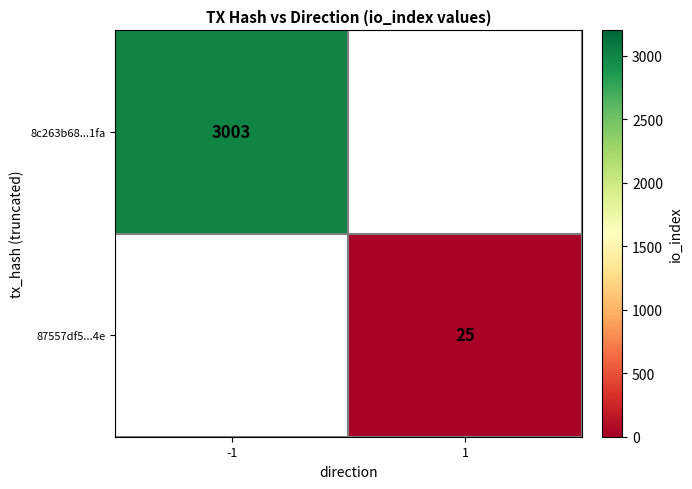

Is the value of 8c263b68...1fa at -1 greater than the value of 87557df5...4e at 1?

Yes